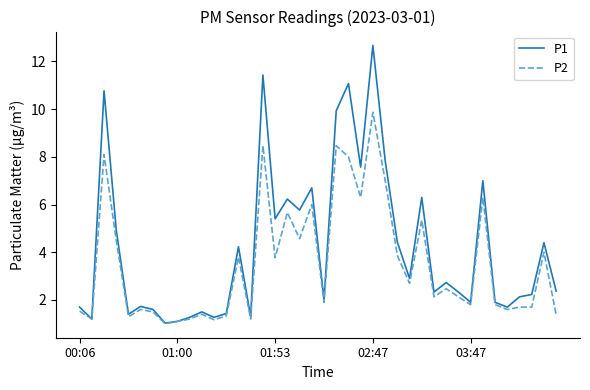

What is the minimum value for P1?

1.0